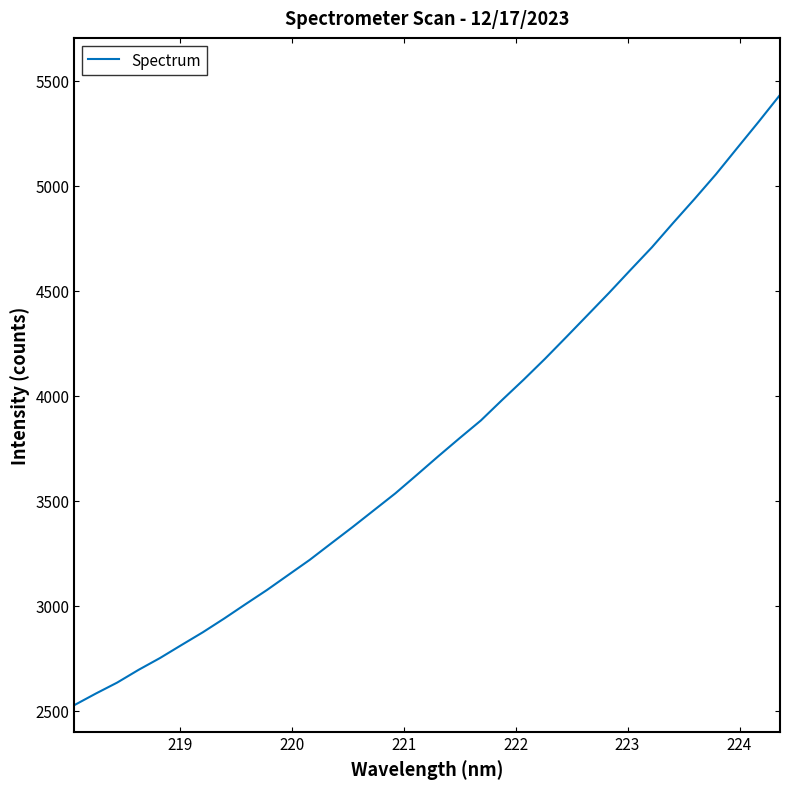

What is the difference between the maximum and minimum values?

2907.0